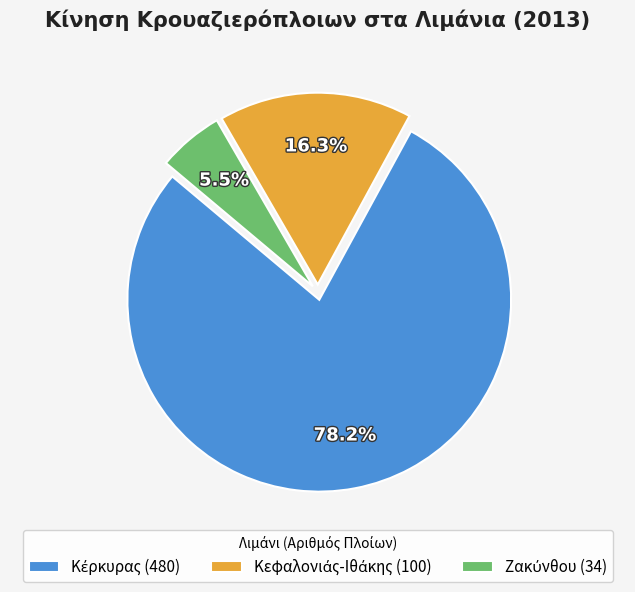

To the nearest percent, what is the average slice percentage?

33%